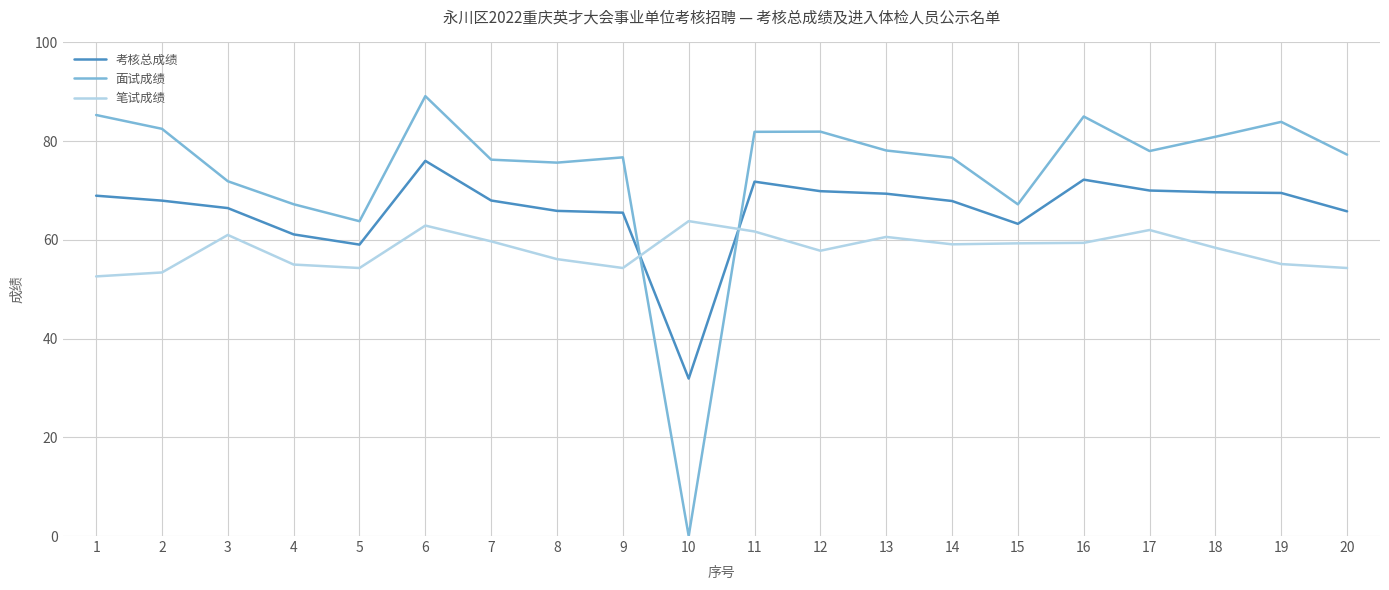

True or false: 面试成绩 and 笔试成绩 intersect in this chart.

True